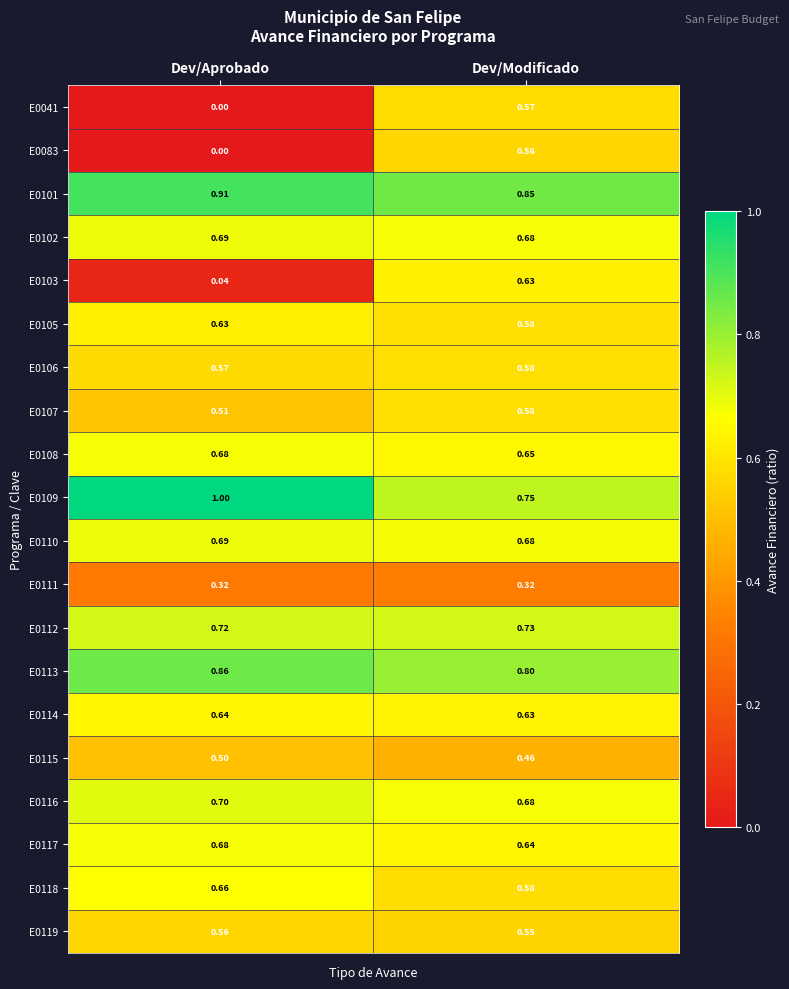

At which category is the sum across all series the highest?

Dev/Modificado